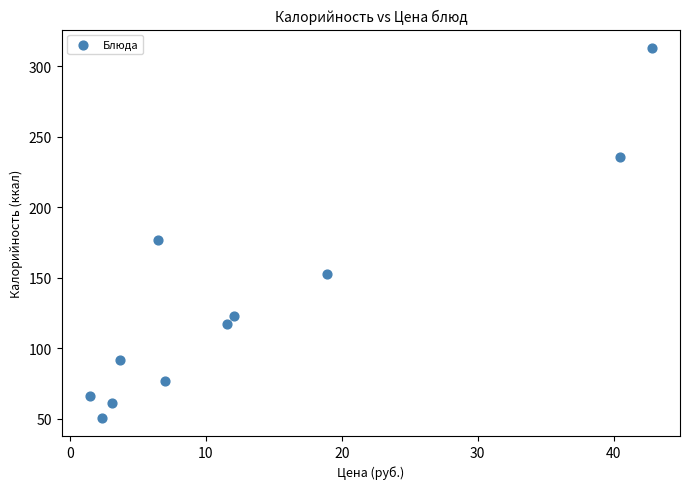

What Y value in the scatter plot is closest to 182?

177